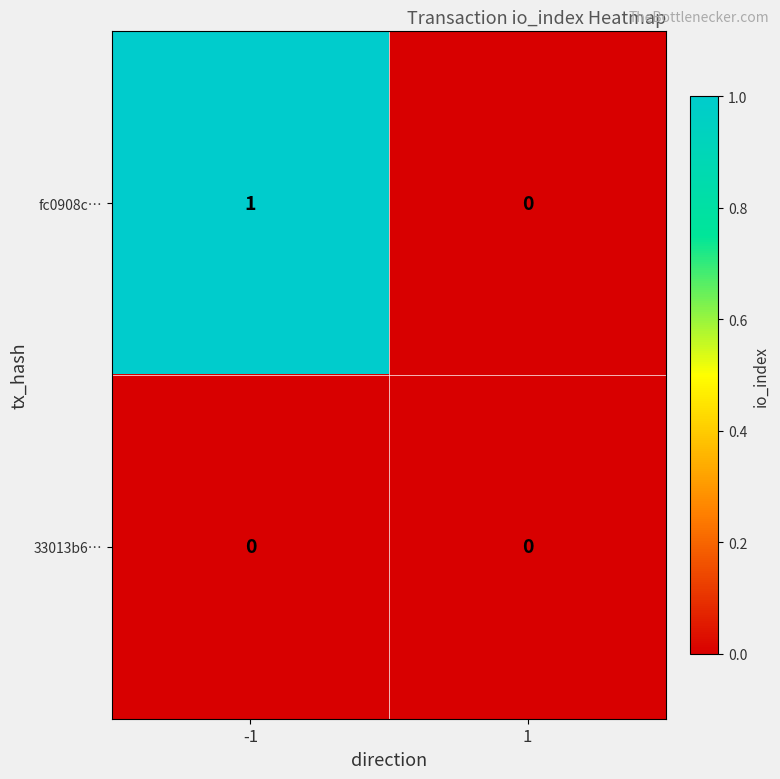

Reading left to right, extract all data points from this chart.

fc0908c…: 1	0
33013b6…: 0	0